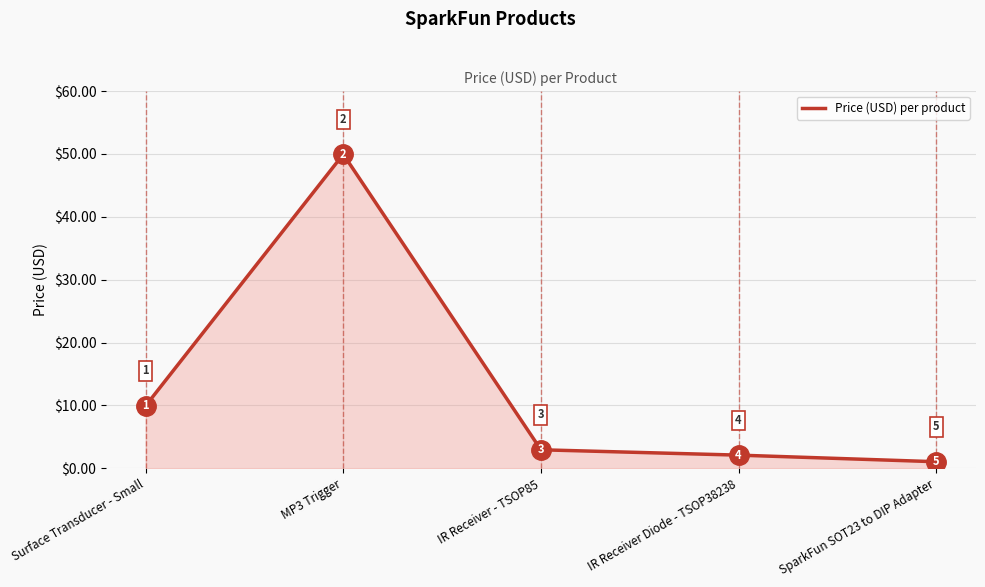

Does the chart display data point markers on the line(s)?

No